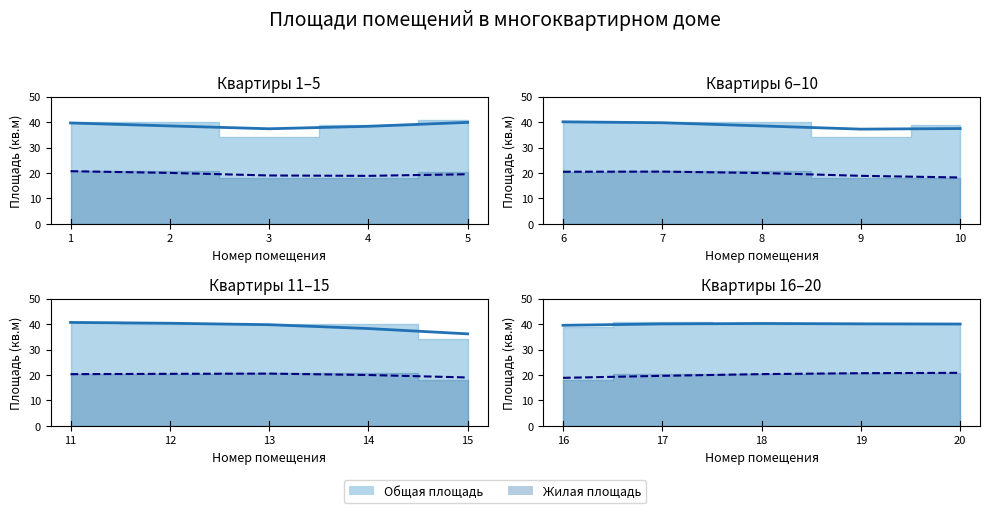

What is the difference between the Общая площадь values at 17 and 20?

0.9